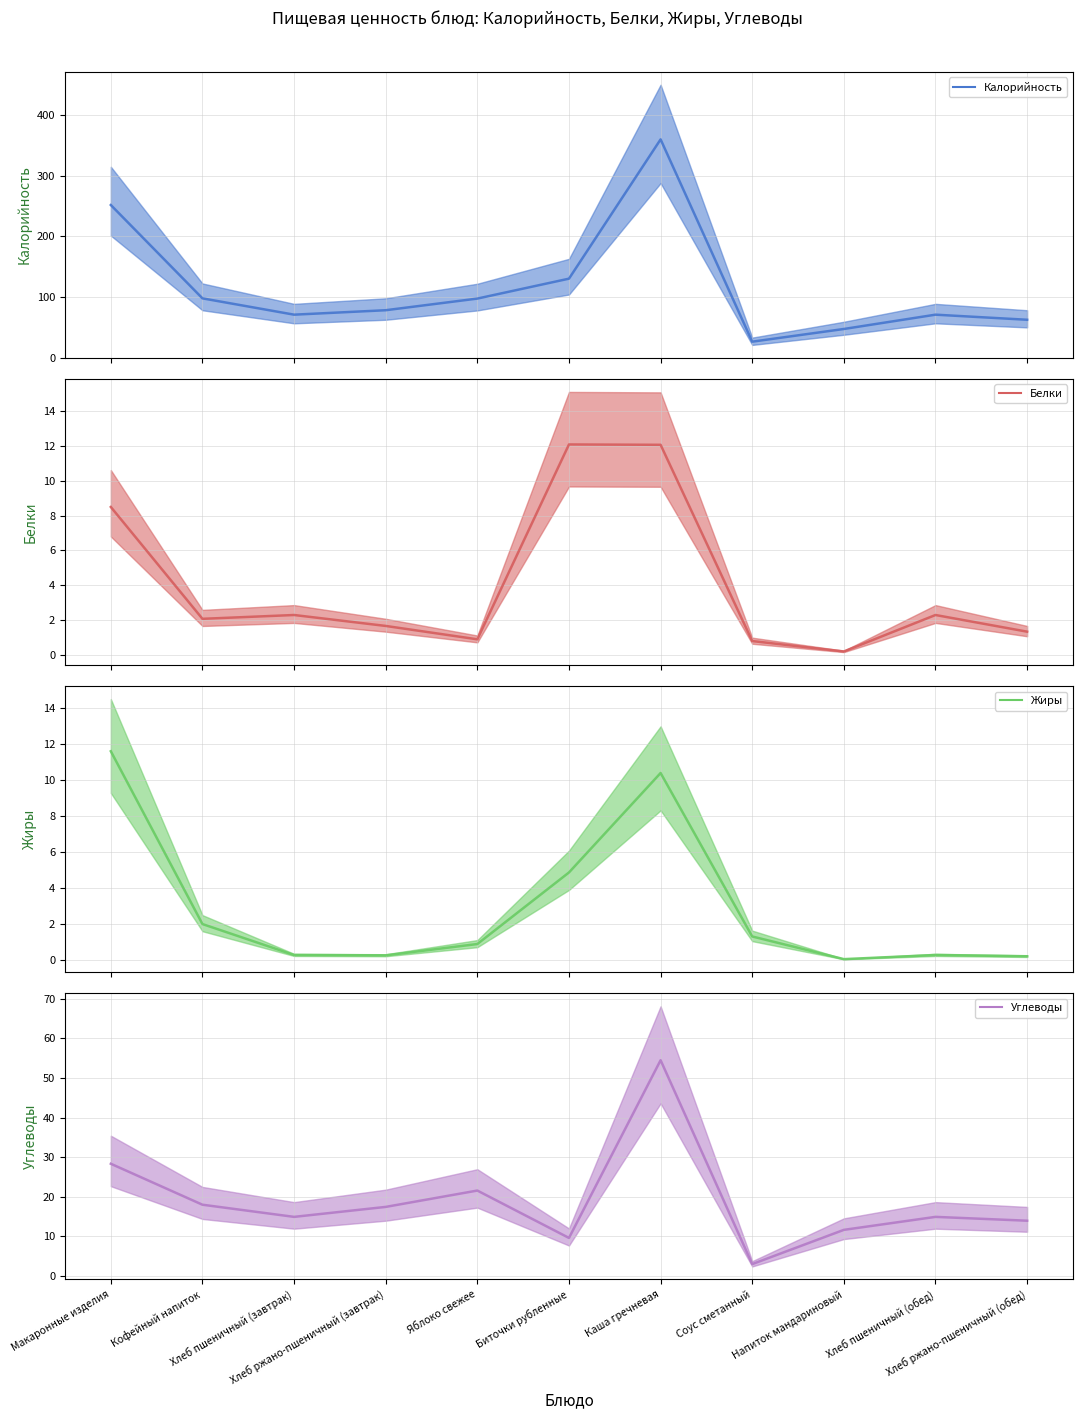

What is the average value of the Белки (среднее) series?

4.0